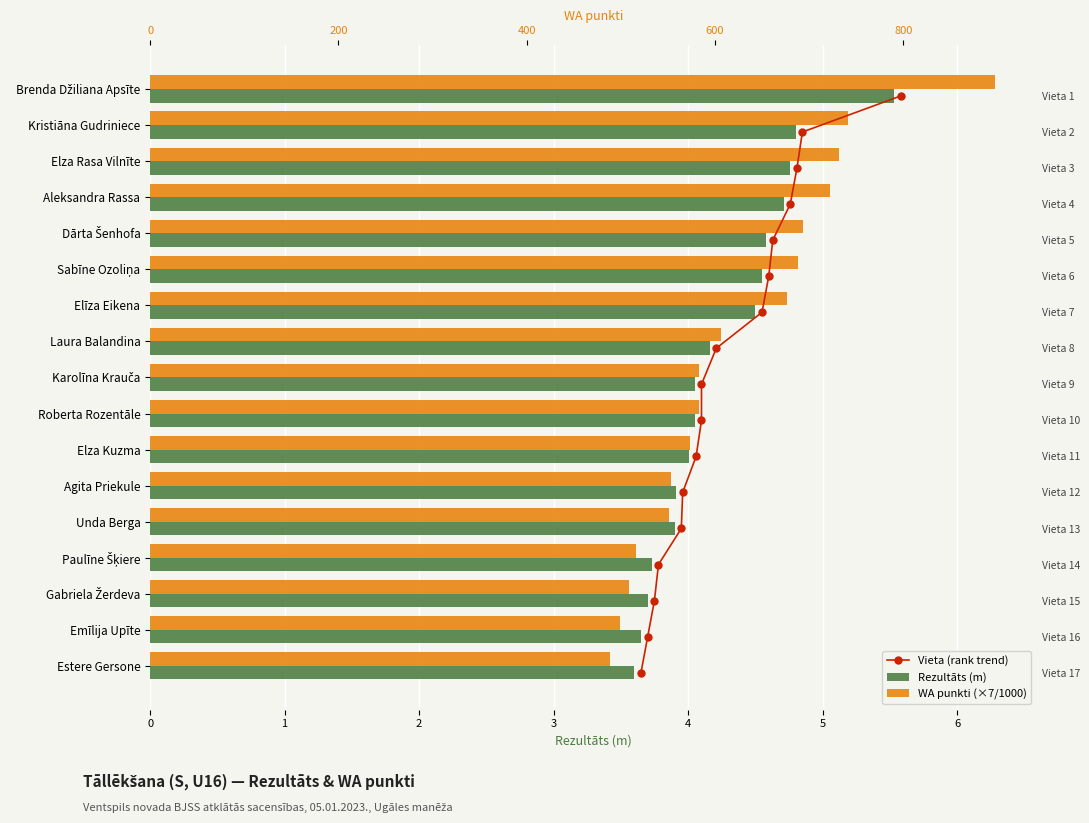

At 1, list the series in order from smallest to largest.

Vieta (rank trend), Rezultāts (m), WA punkti (×7/1000)